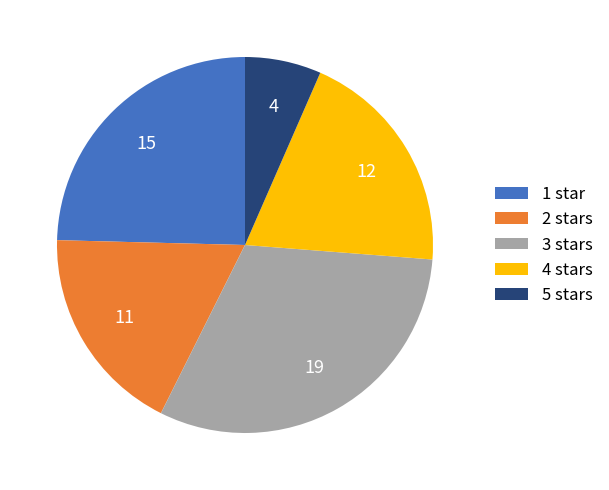

Does any single category account for the majority?

No